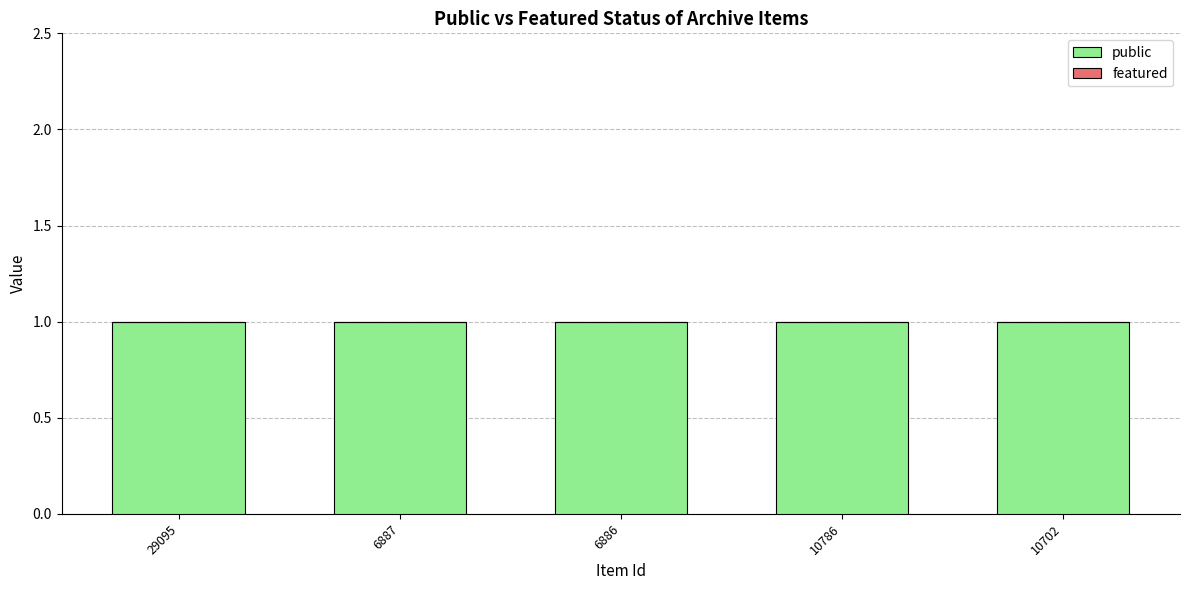

Which series changed the most between 6887 and 6886?

public